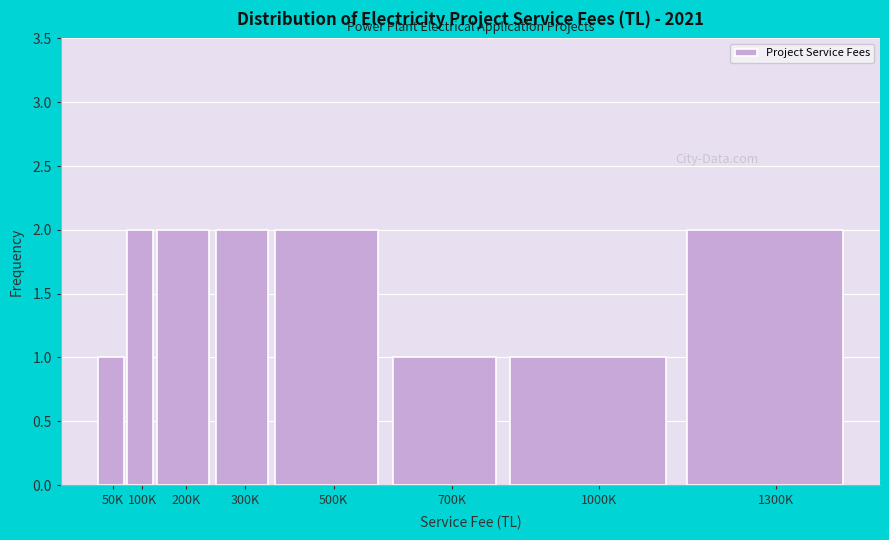

Reading right to left, what are all the values shown in this chart?

1300K=2	1000K=1	700K=1	500K=2	300K=2	200K=2	100K=2	50K=1